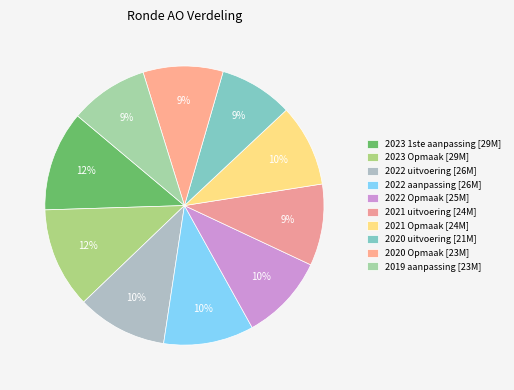

Between 2022 aanpassing and 2023 1ste aanpassing, which is larger?

2023 1ste aanpassing